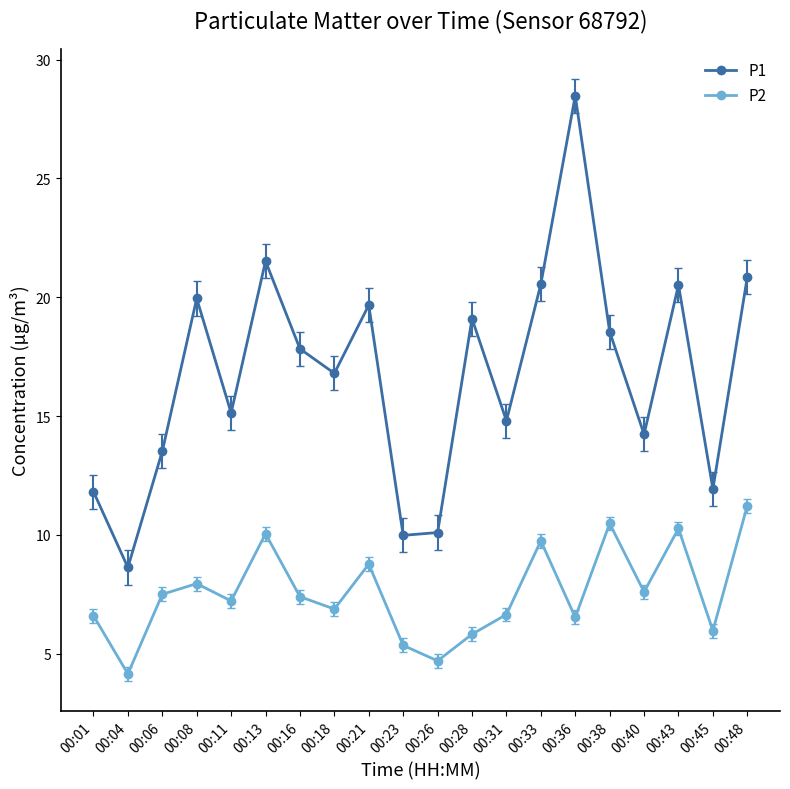

Between 00:26 and 00:43, which series saw the biggest shift?

P1